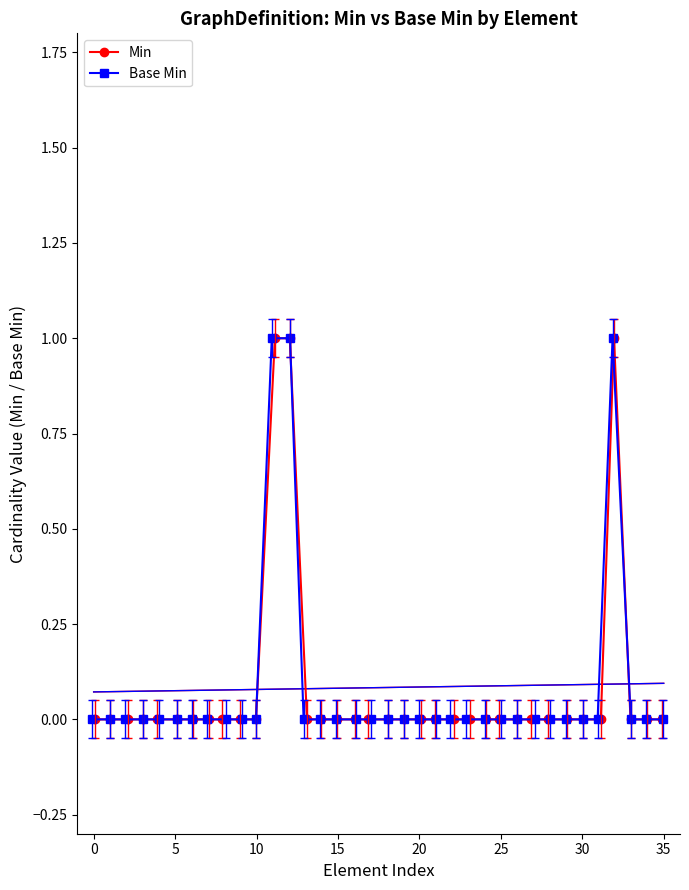

Reading left to right, transcribe all the data shown in this chart.

Min: 0	0	0	0	0	0	0	0	0	0	0	1	1	0	0	0	0	0	0	0	0	0	0	0	0	0	0	0	0	0	0	0	1	0	0	0
Base Min: 0	0	0	0	0	0	0	0	0	0	0	1	1	0	0	0	0	0	0	0	0	0	0	0	0	0	0	0	0	0	0	0	1	0	0	0